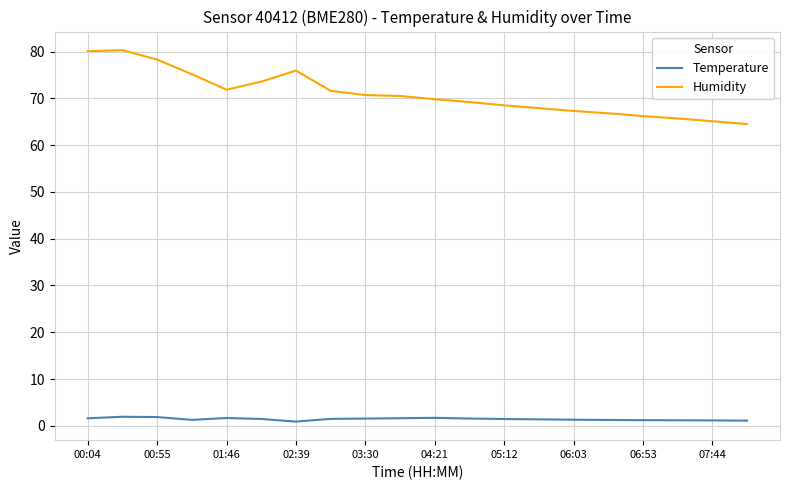

What is the lowest value of the Humidity series?

64.5